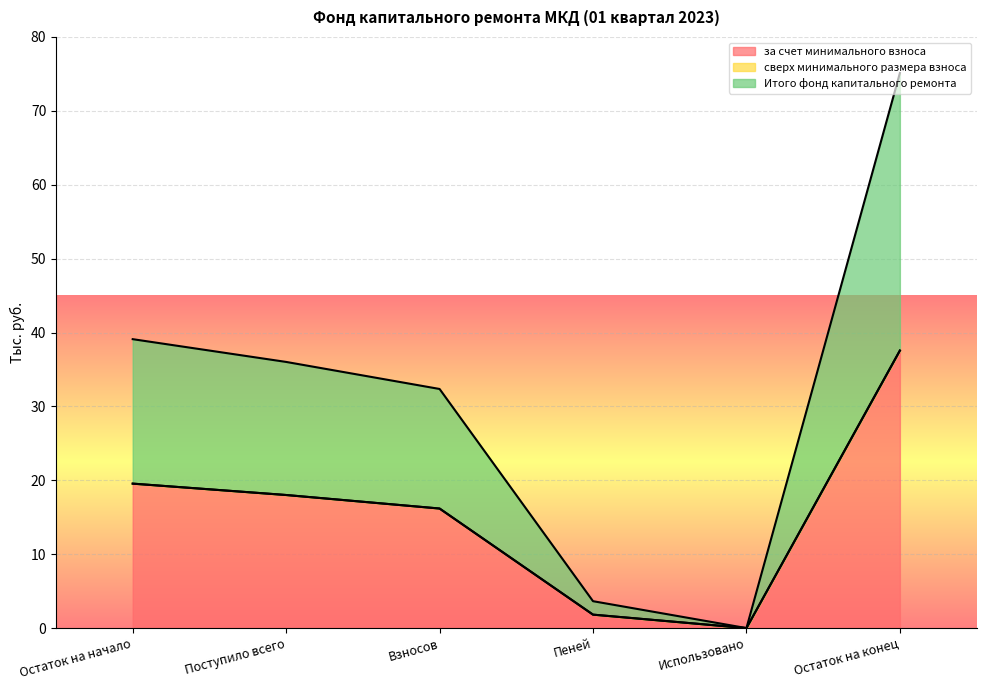

Is it true that Итого фонд капитального ремонта equals 2.8 at Пеней?

False